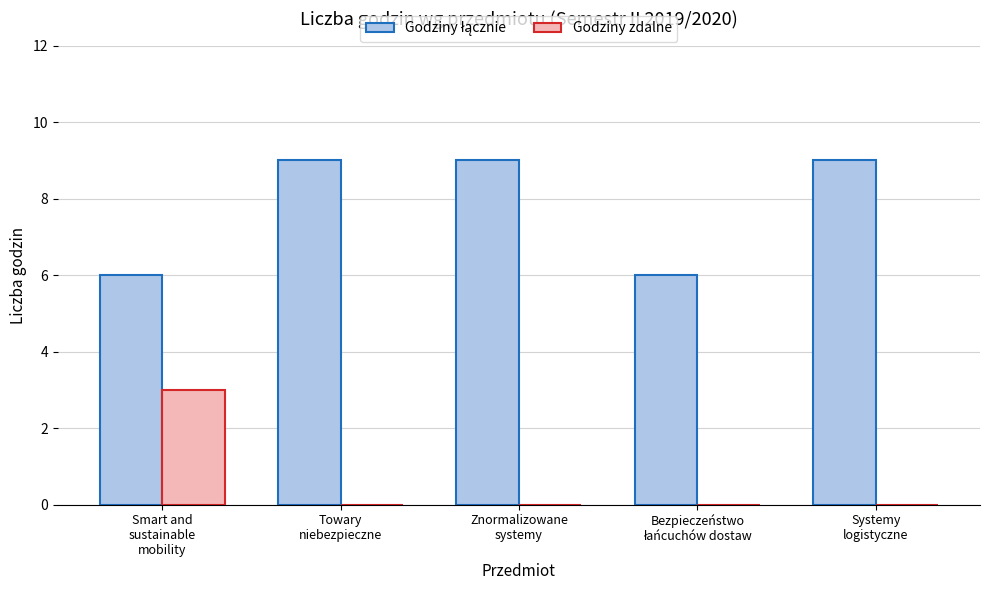

How many series are shown in this chart?

2